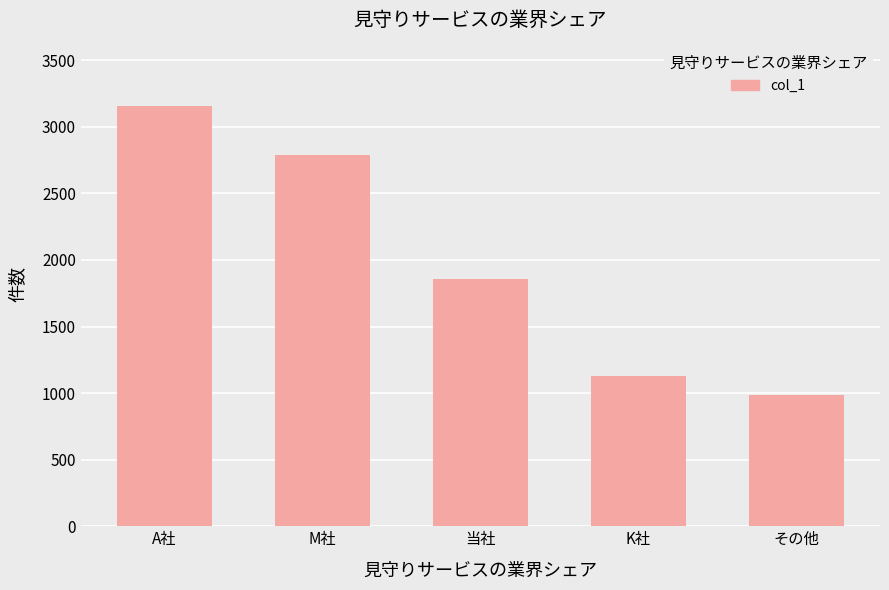

Between M社 and K社, which is larger?

M社